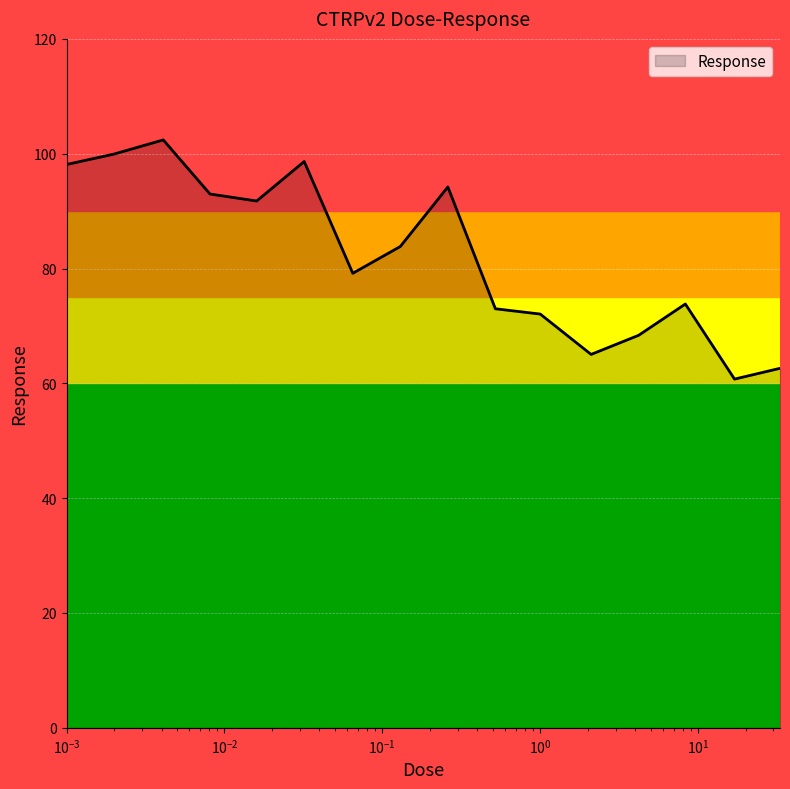

What is the difference between the maximum and minimum values?

41.7